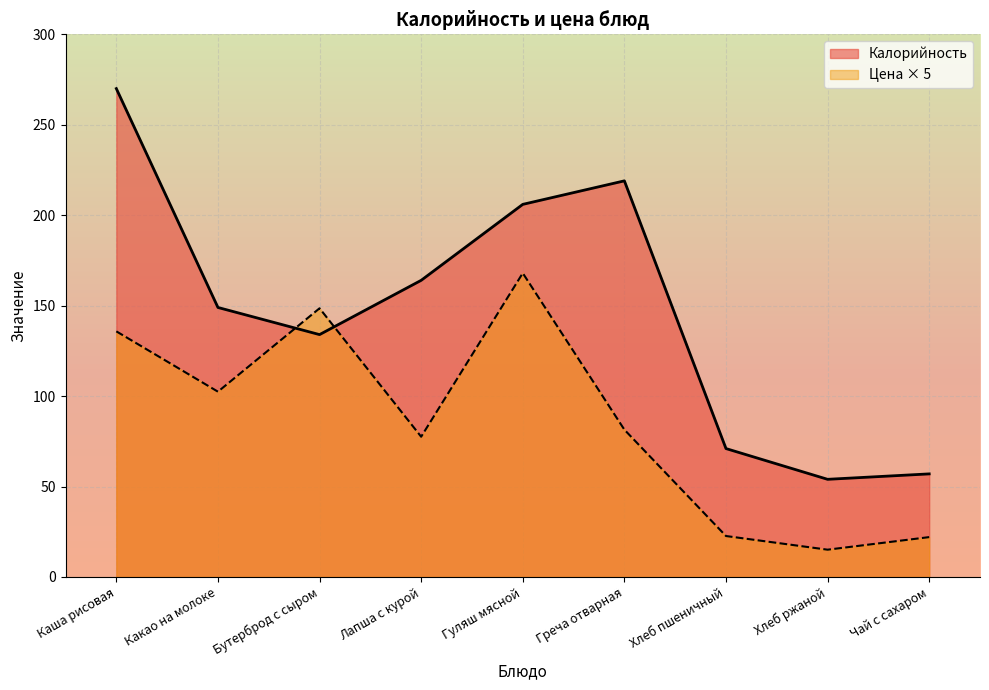

True or false: Цена and Калорийность intersect in this chart.

True